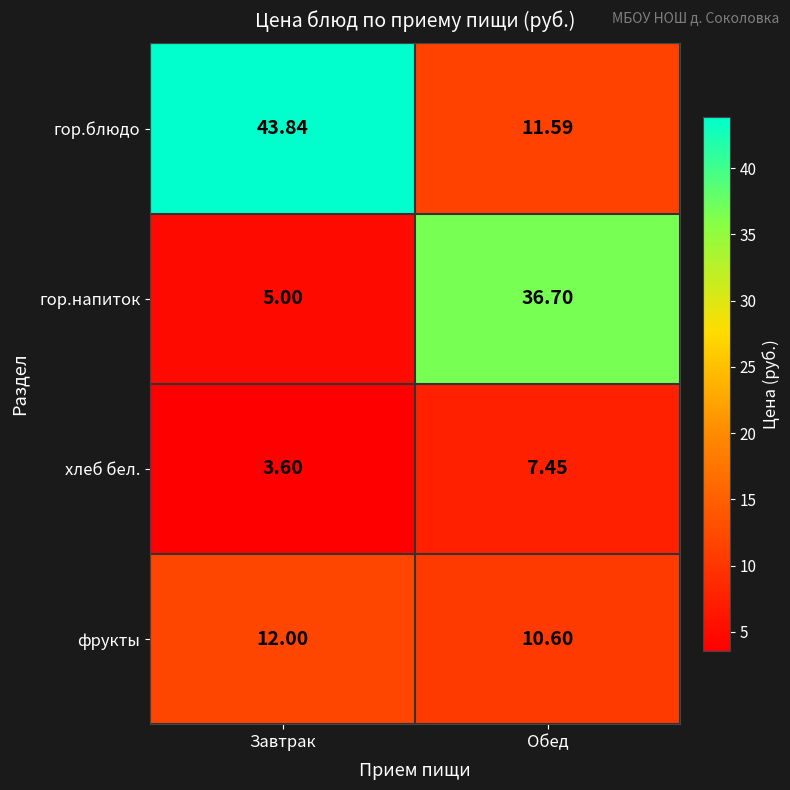

What is the total value across all series at Завтрак?

64.4